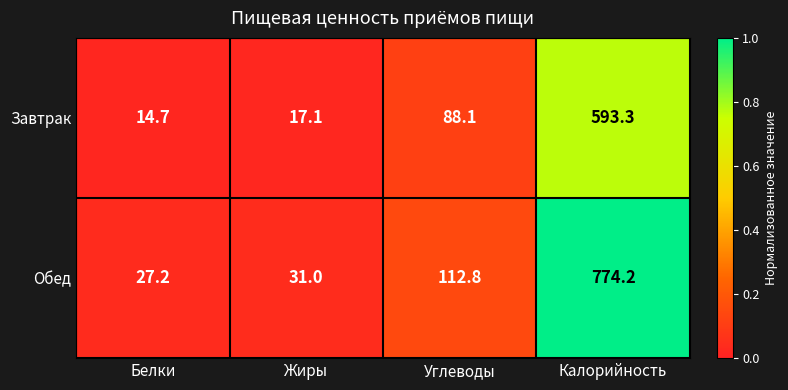

The value of Завтрак at Углеводы is 129.6. True or false?

False